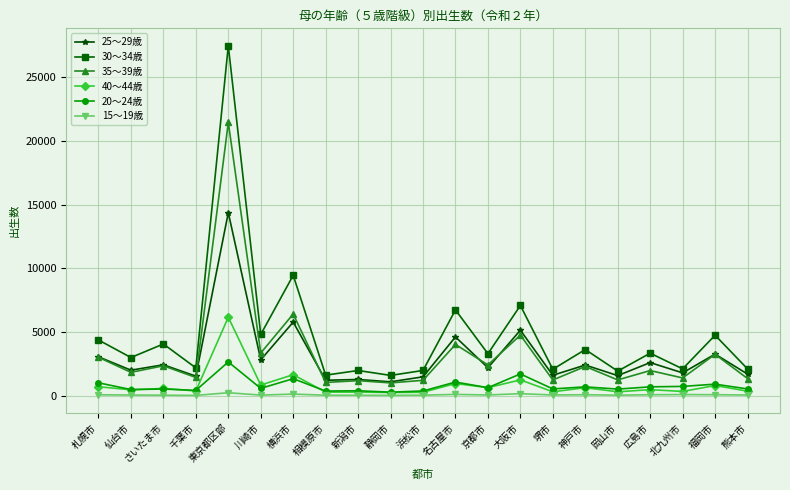

What is the label of the 17th point from the right?

東京都区部